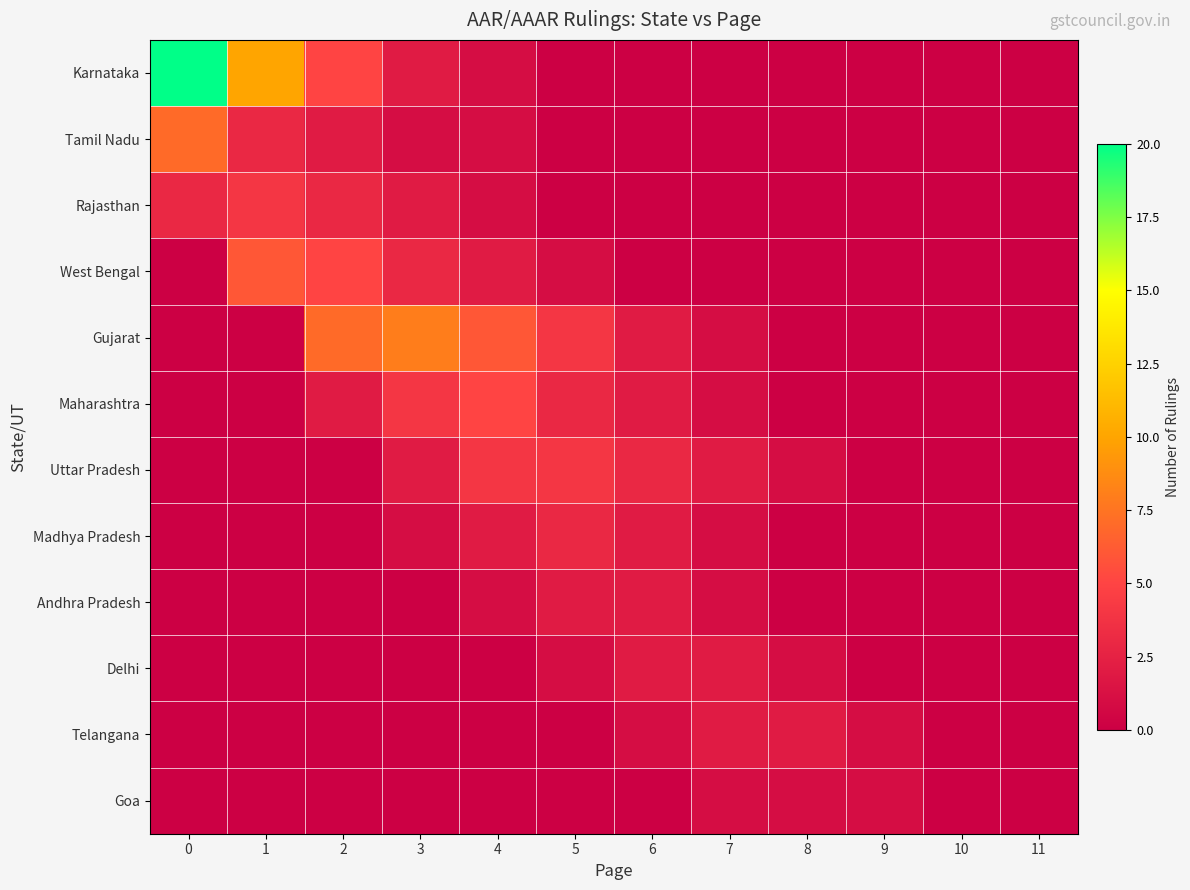

Reading right to left, what are all the values shown in this chart?

Karnataka: 11=0	10=0	9=0	8=0	7=0	6=0	5=0	4=1	3=2	2=5	1=10	0=20
Tamil Nadu: 11=0	10=0	9=0	8=0	7=0	6=0	5=0	4=1	3=1	2=2	1=3	0=7
Rajasthan: 11=0	10=0	9=0	8=0	7=0	6=0	5=0	4=1	3=2	2=3	1=4	0=3
West Bengal: 11=0	10=0	9=0	8=0	7=0	6=0	5=1	4=2	3=3	2=5	1=6	0=0
Gujarat: 11=0	10=0	9=0	8=0	7=1	6=2	5=4	4=6	3=8	2=7	1=0	0=0
Maharashtra: 11=0	10=0	9=0	8=0	7=1	6=2	5=3	4=5	3=4	2=2	1=0	0=0
Uttar Pradesh: 11=0	10=0	9=0	8=1	7=2	6=3	5=4	4=4	3=2	2=0	1=0	0=0
Madhya Pradesh: 11=0	10=0	9=0	8=0	7=1	6=2	5=3	4=2	3=1	2=0	1=0	0=0
Andhra Pradesh: 11=0	10=0	9=0	8=0	7=1	6=2	5=2	4=1	3=0	2=0	1=0	0=0
Delhi: 11=0	10=0	9=0	8=1	7=2	6=2	5=1	4=0	3=0	2=0	1=0	0=0
Telangana: 11=0	10=0	9=1	8=2	7=2	6=1	5=0	4=0	3=0	2=0	1=0	0=0
Goa: 11=0	10=0	9=1	8=1	7=1	6=0	5=0	4=0	3=0	2=0	1=0	0=0